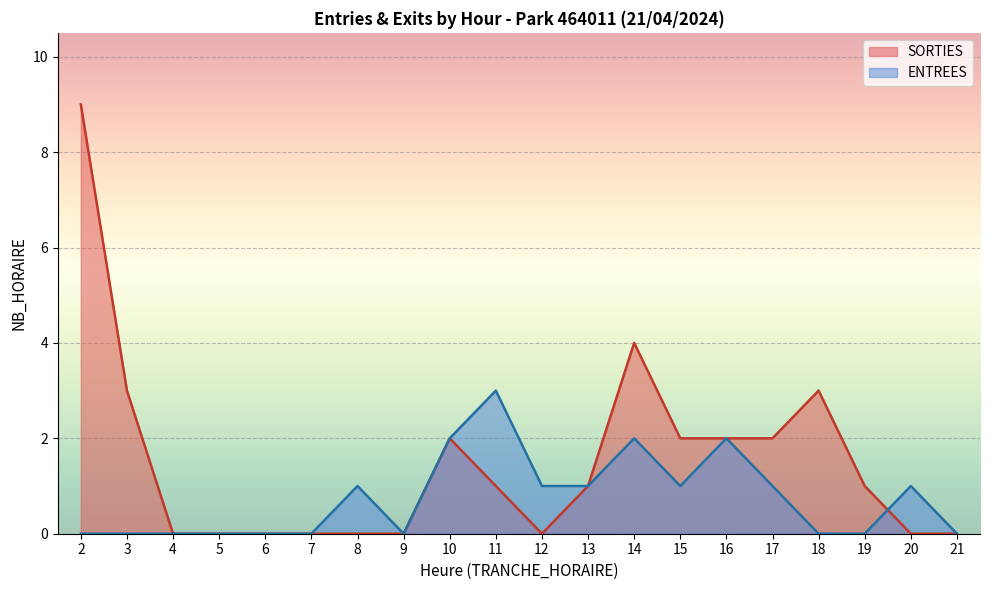

How many lines are shown in the chart?

2